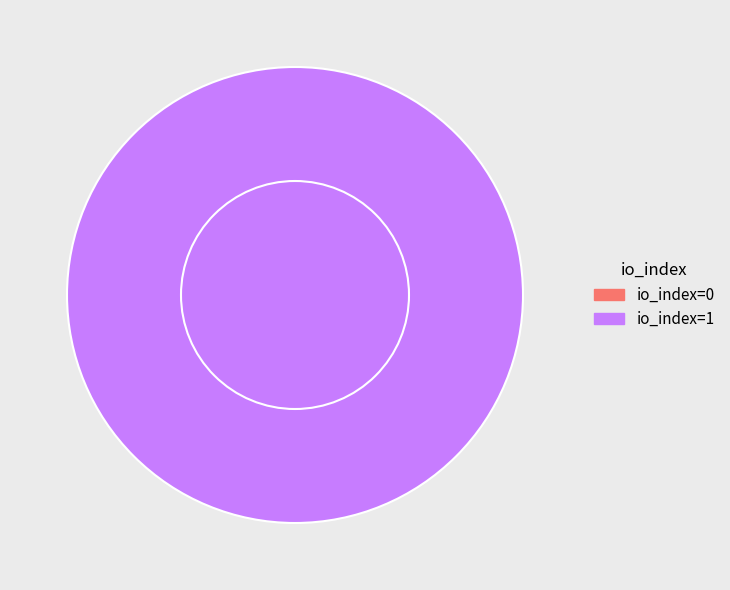

Count the number of slices in the pie.

2